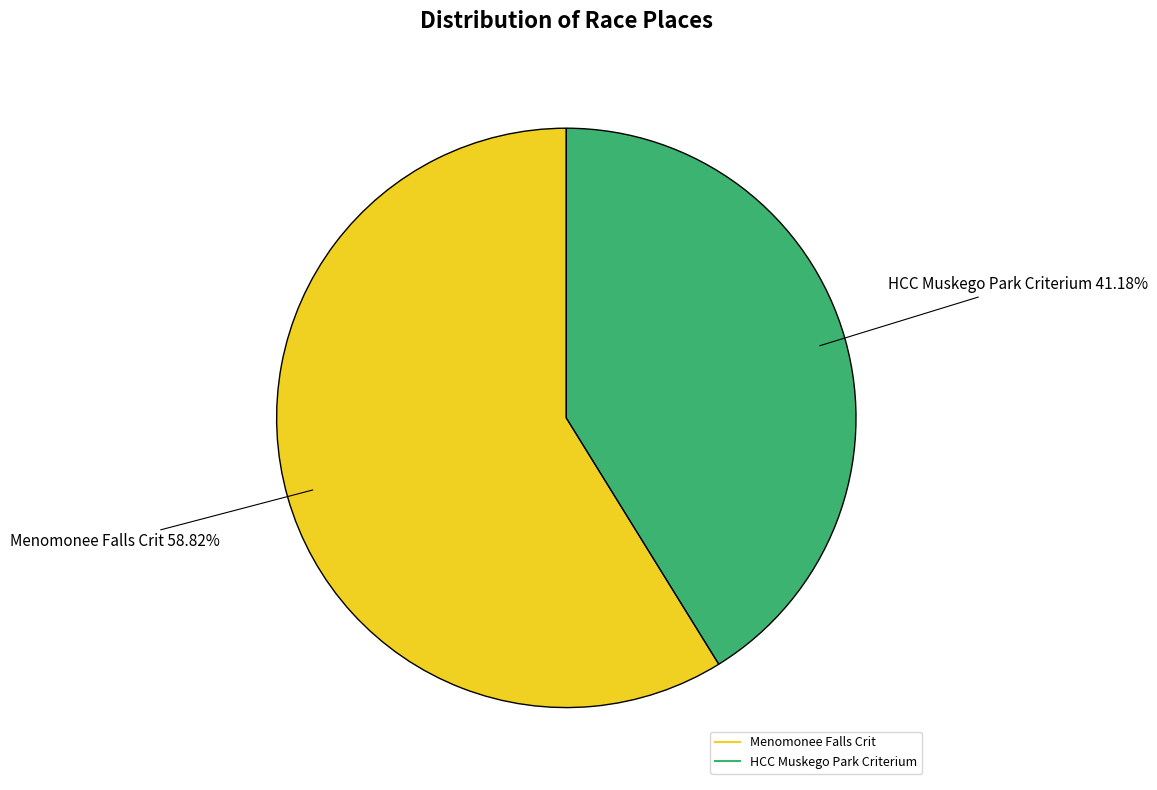

Which category has the smallest portion of the pie?

HCC Muskego Park Criterium